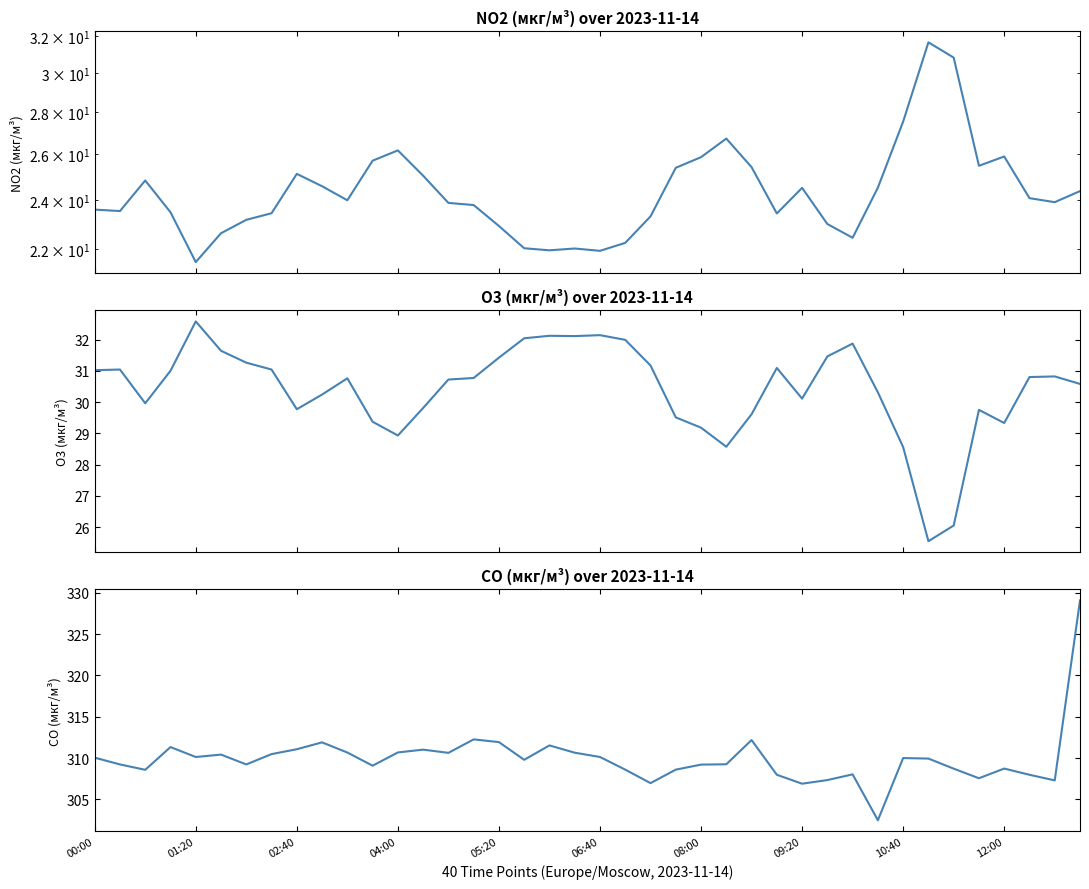

Is this an area chart (filled region under the line)?

No